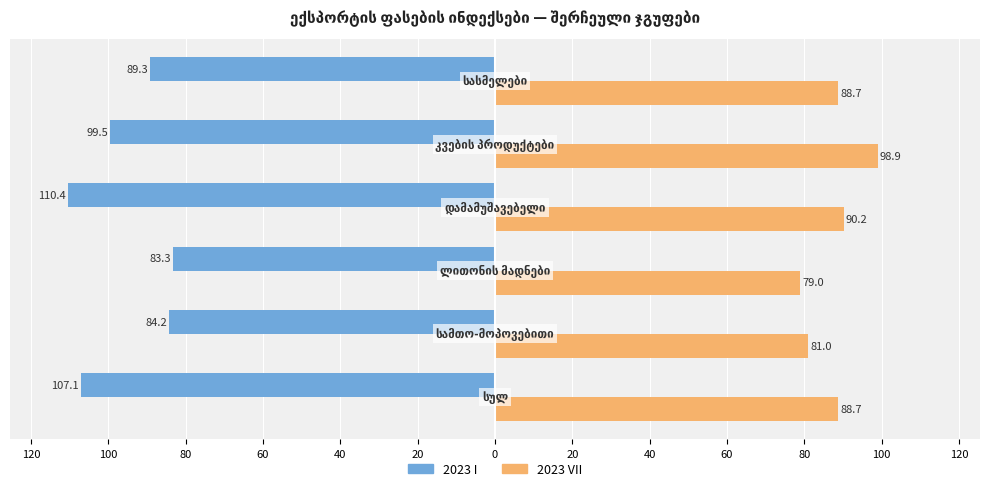

Reading left to right, list all the values displayed in this chart.

2023 I: -107.1	-84.2	-83.3	-110.4	-99.5	-89.3
2023 VII: 88.7	81.0	79.0	90.2	98.9	88.7